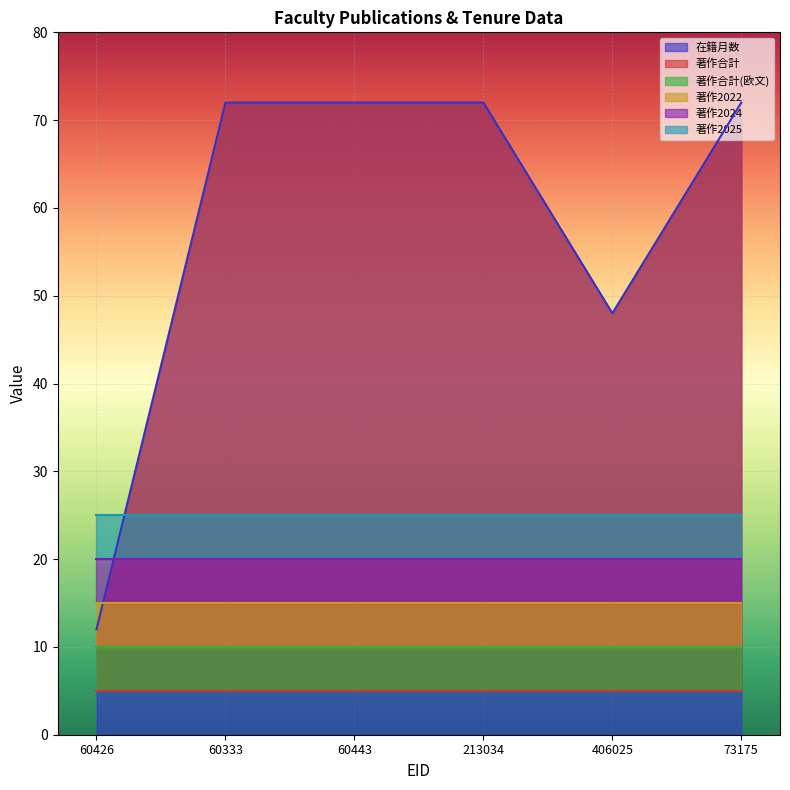

What position from the left is 60426?

1